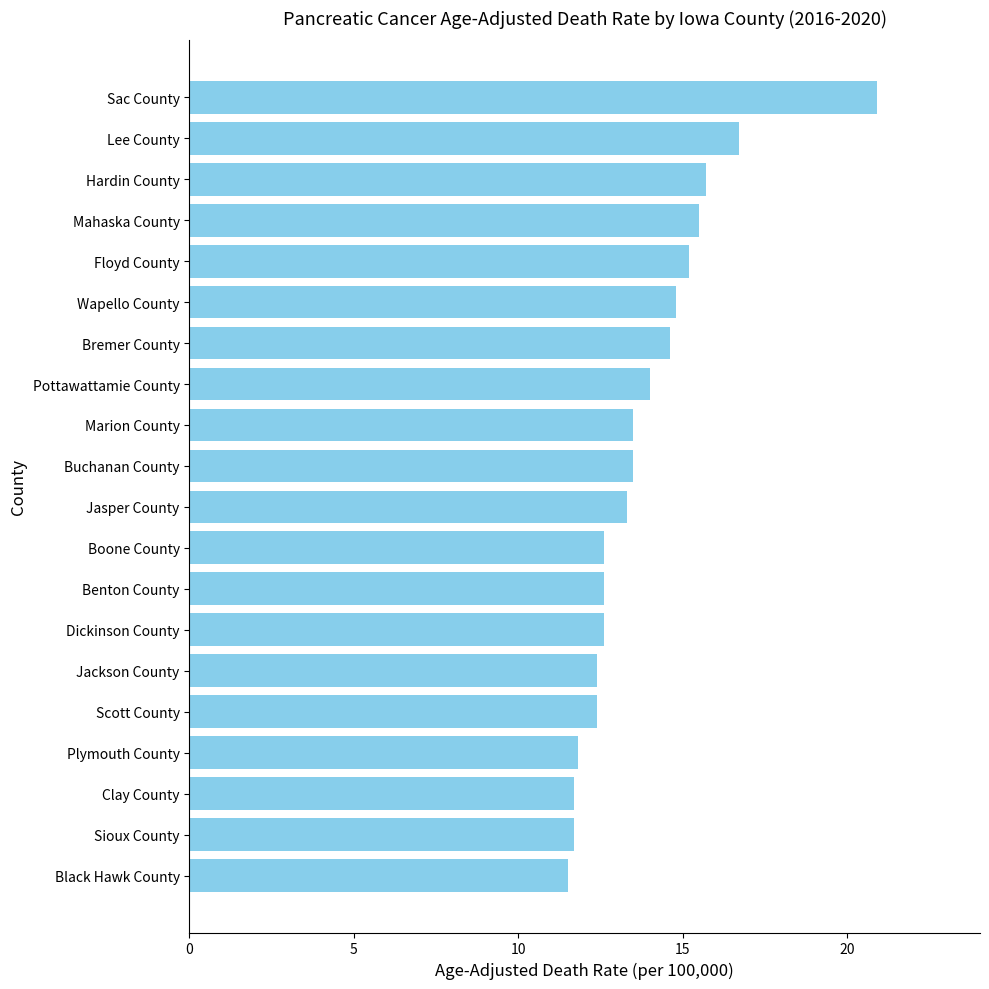

What is the difference between the second highest and second lowest values?

5.0